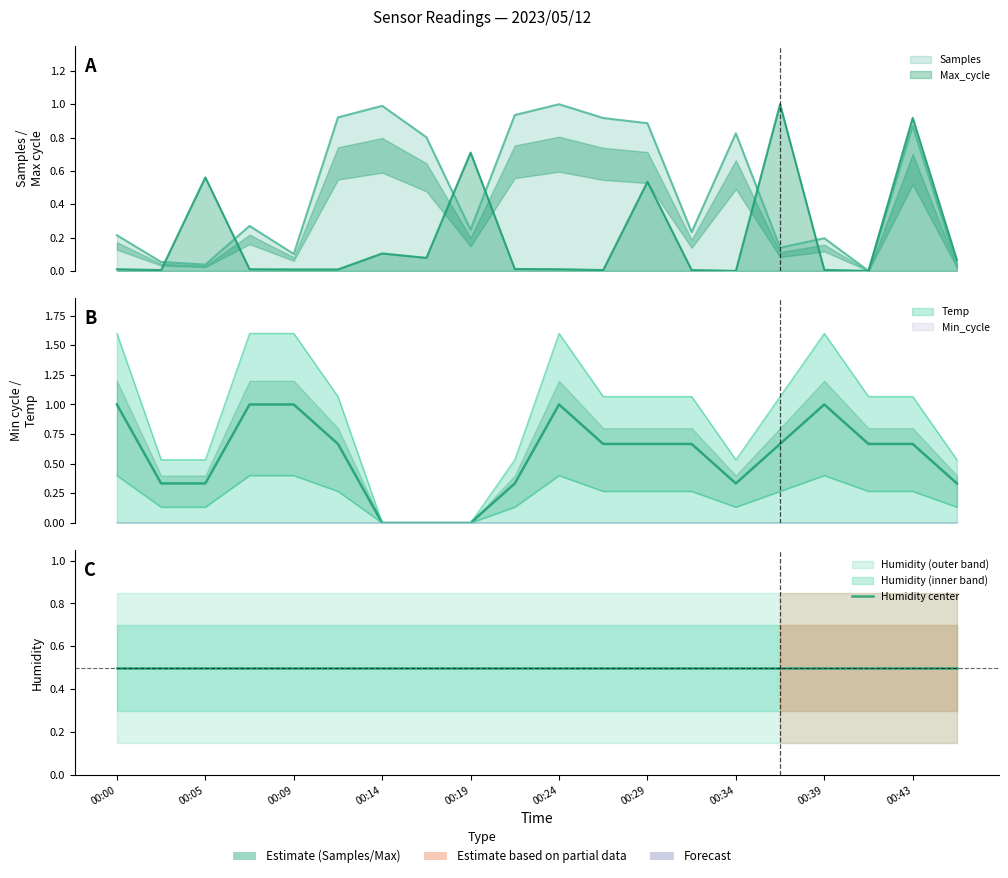

At which category is the sum across all series the highest?

00:43